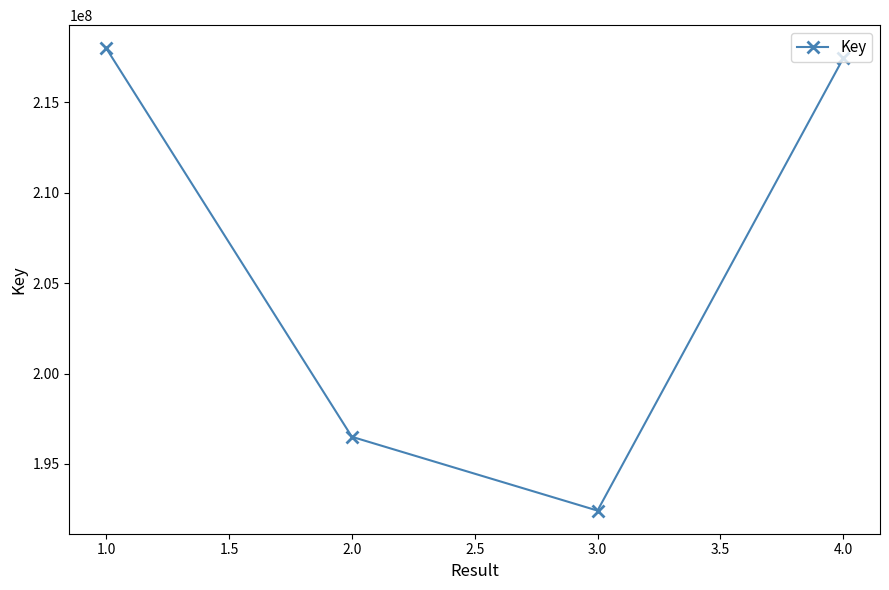

Where is the first local minimum?

3.0